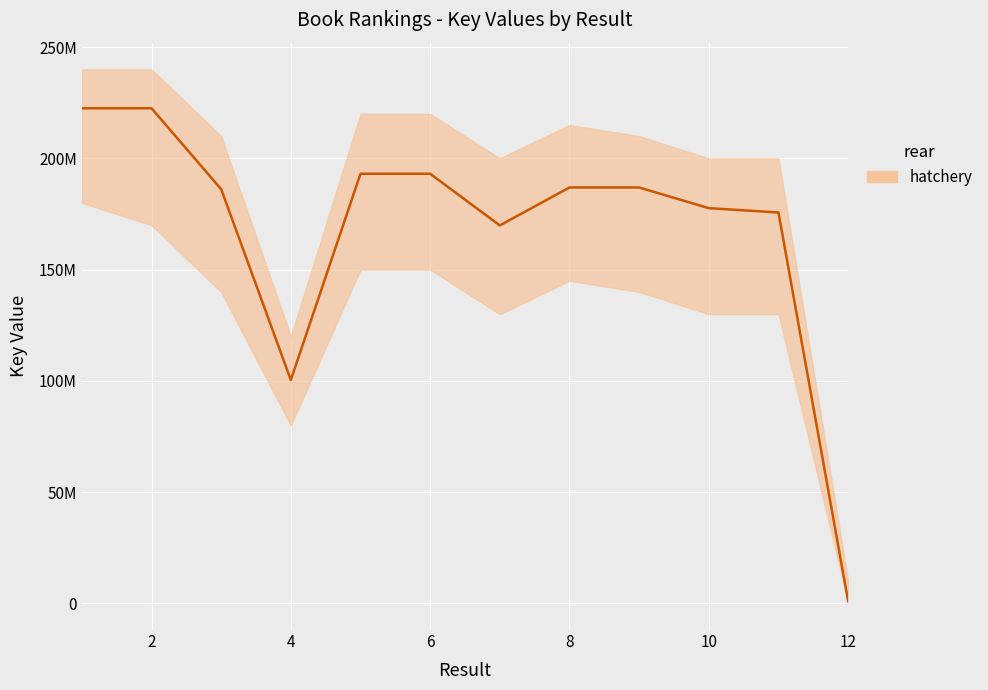

What is the average value?

167979318